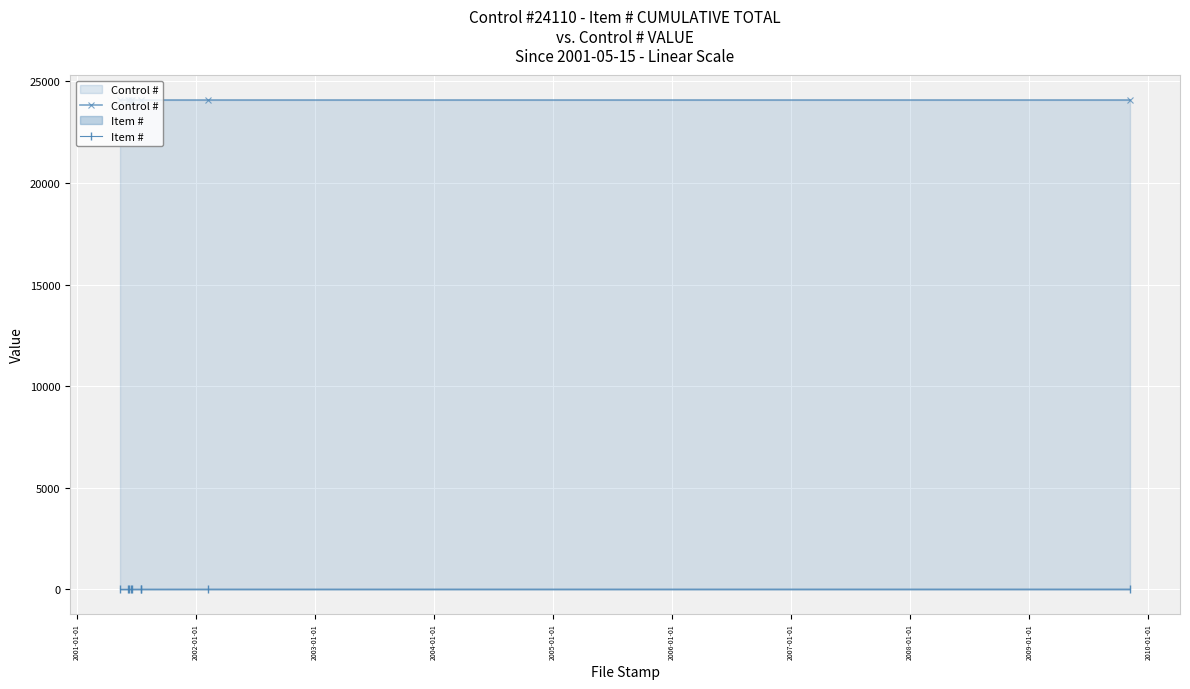

List the series in order of their peak value, highest first.

Control #, Item #